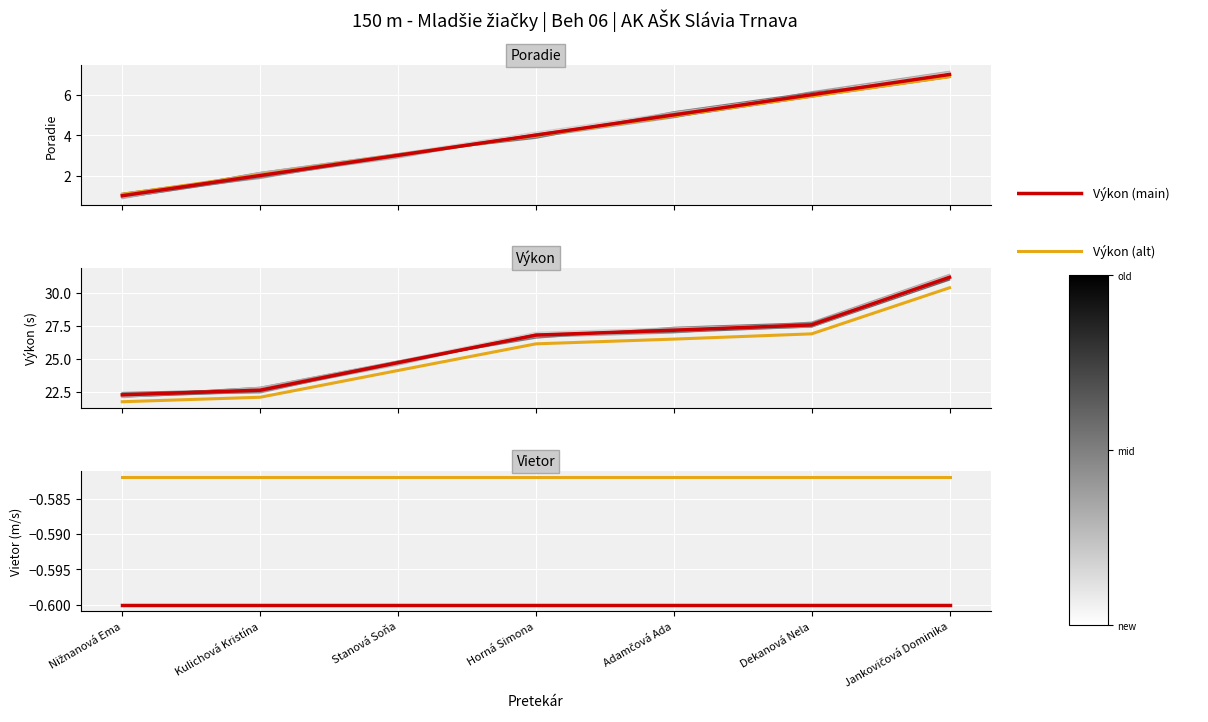

What is the difference between the second highest and second lowest values in the Výkon (alt) series?

4.8